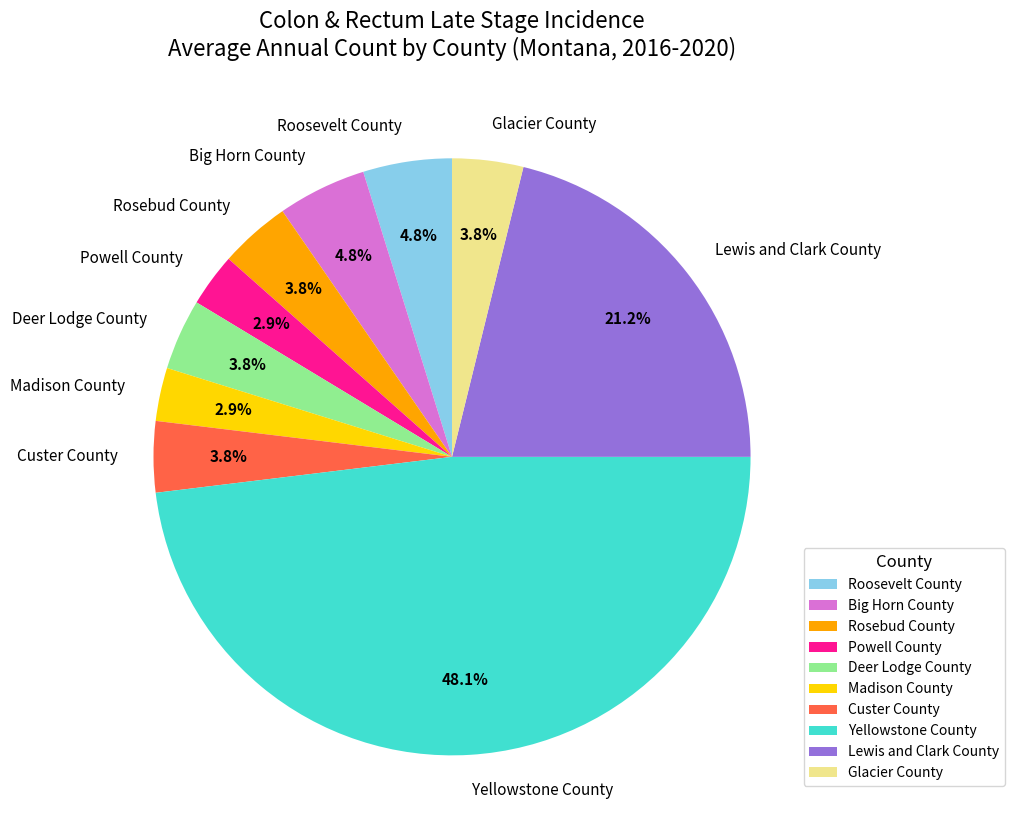

What percentage is the Rosebud County slice, to the nearest percent?

4%